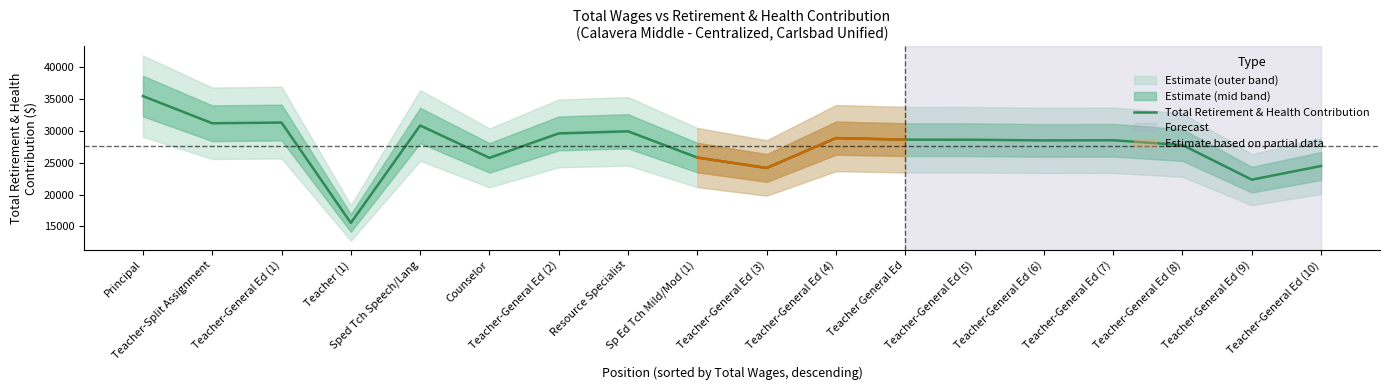

How many data points does each series have?

18